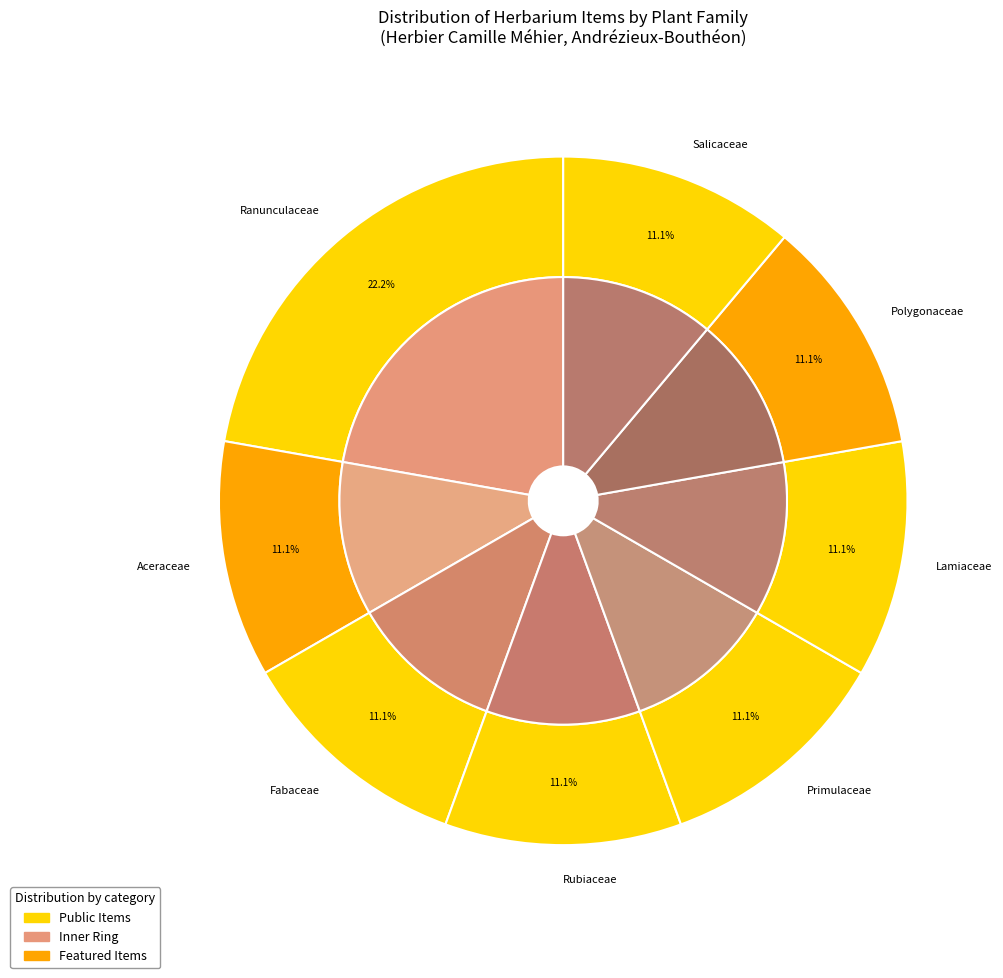

Count the number of slices in the pie.

7